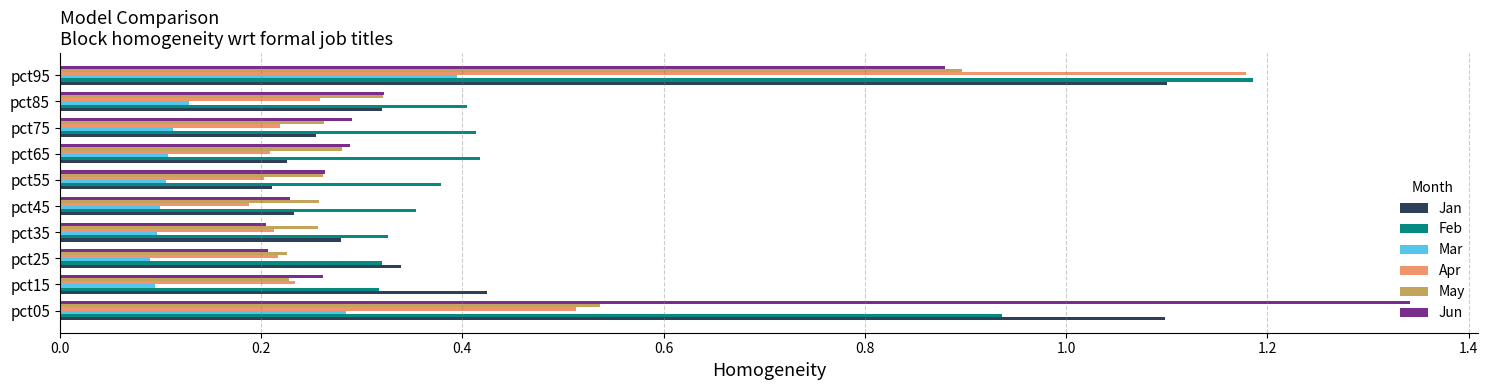

Which series has the widest spread of values?

Jun